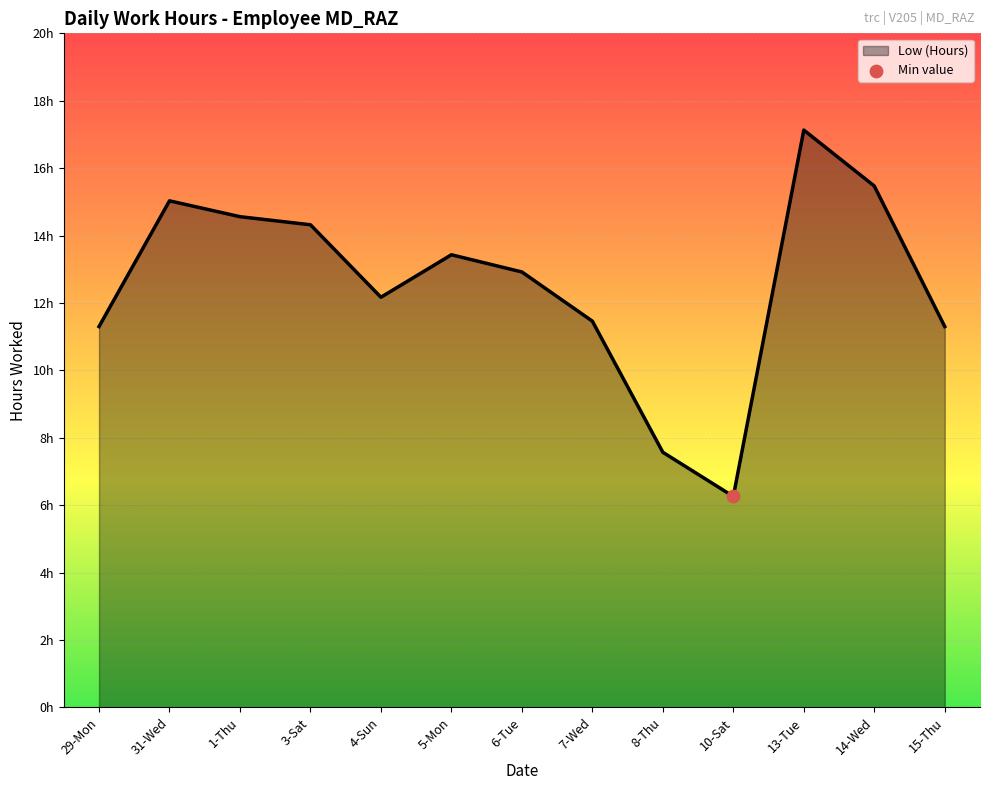

Which has a higher value, 4-Sun or 6-Tue?

6-Tue